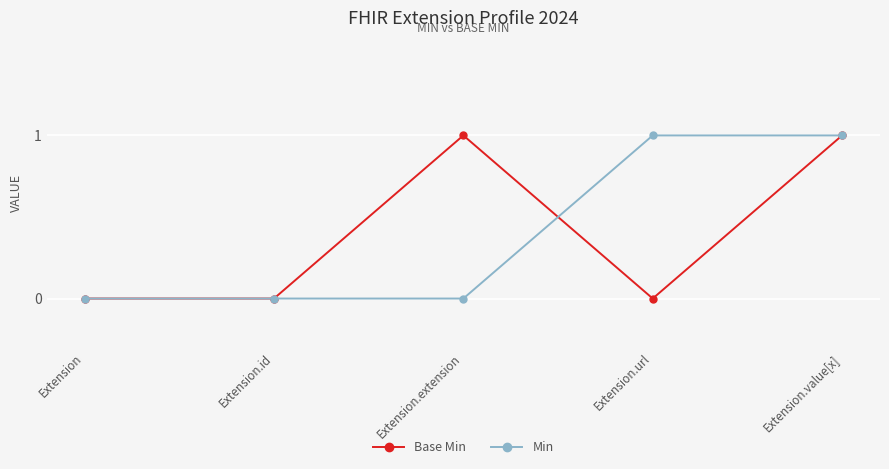

What is the approximate value of Base Min at Extension.extension?

1